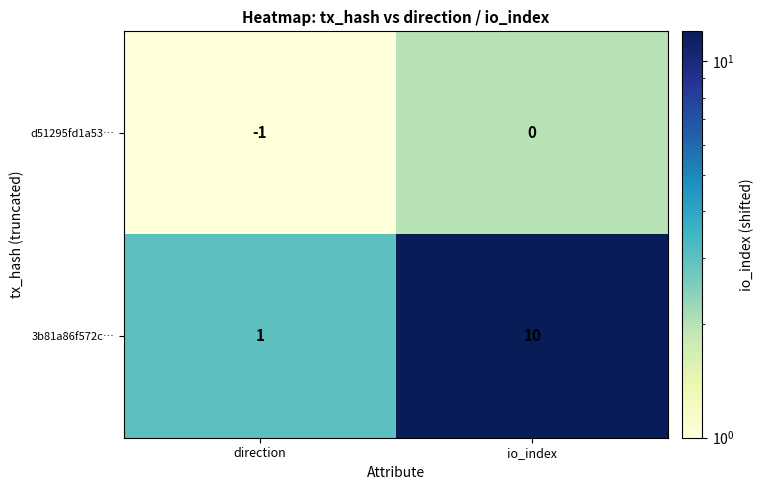

What value does the 3b81a86f572c… series have at io_index?

10